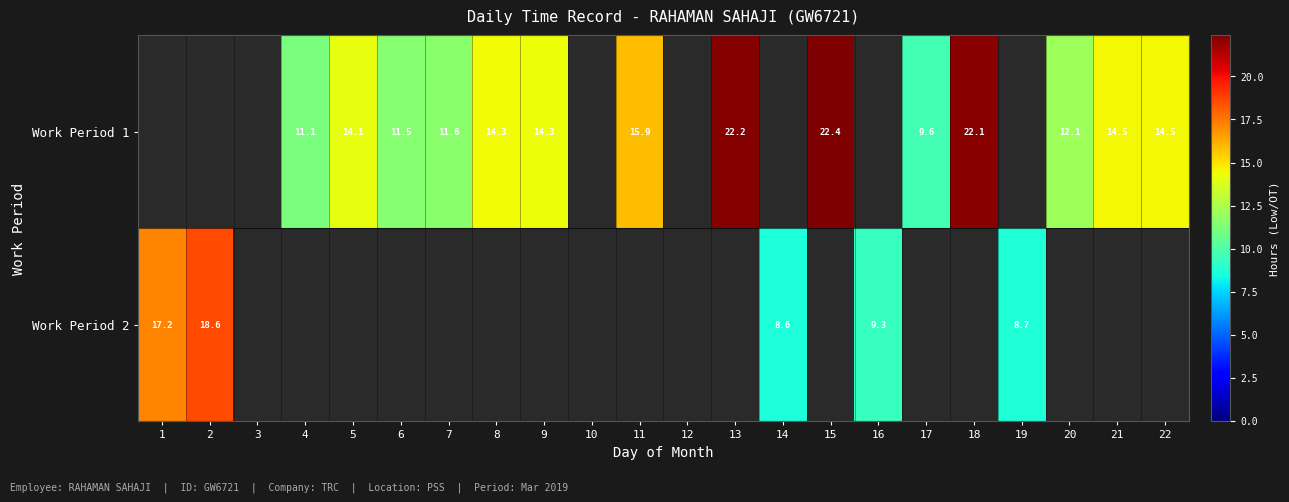

List the series in order of their overall mean, highest first.

Work Period 1, Work Period 2